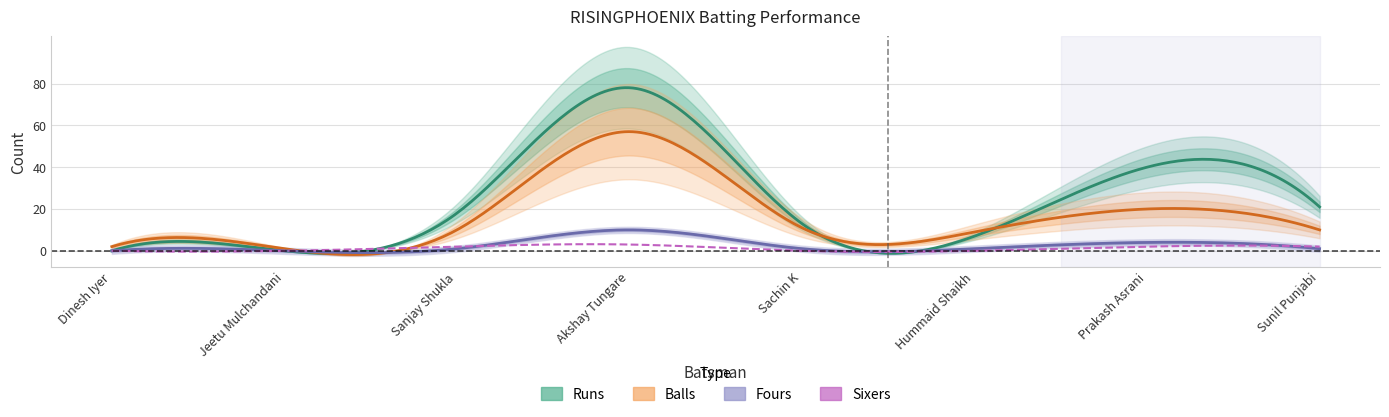

At which category does Balls reach its first local peak?

Akshay Tungare